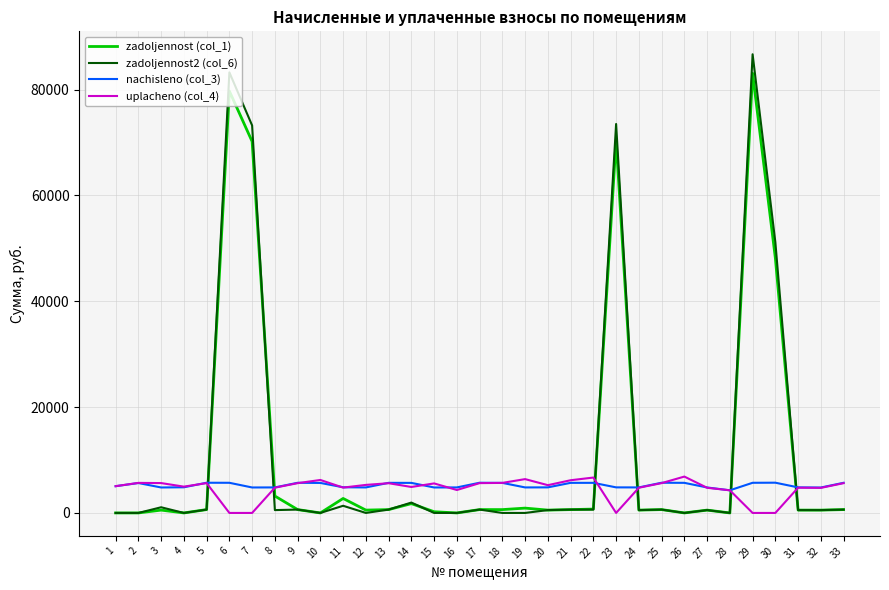

What is the maximum value for uplacheno (col_4)?

6873.3